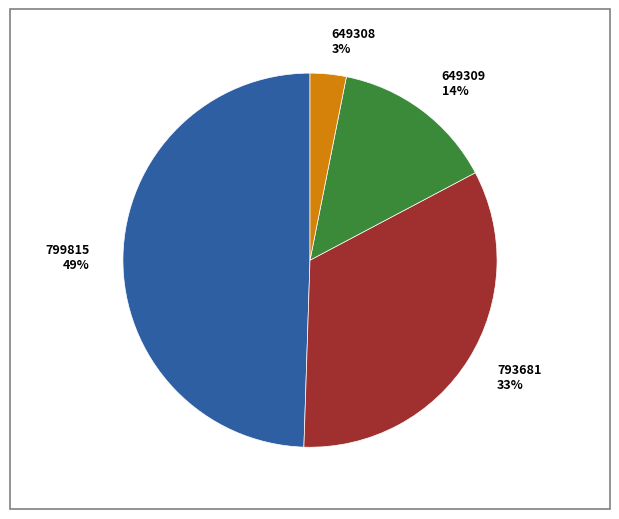

What is the largest slice in the pie chart?

799815